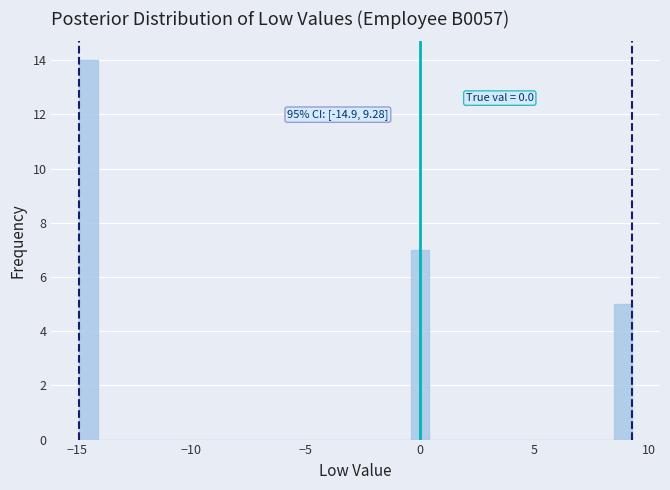

Around what value on the x-axis is the tallest bar? Give the approximate position of its centre, as read against the axis.

-14.5